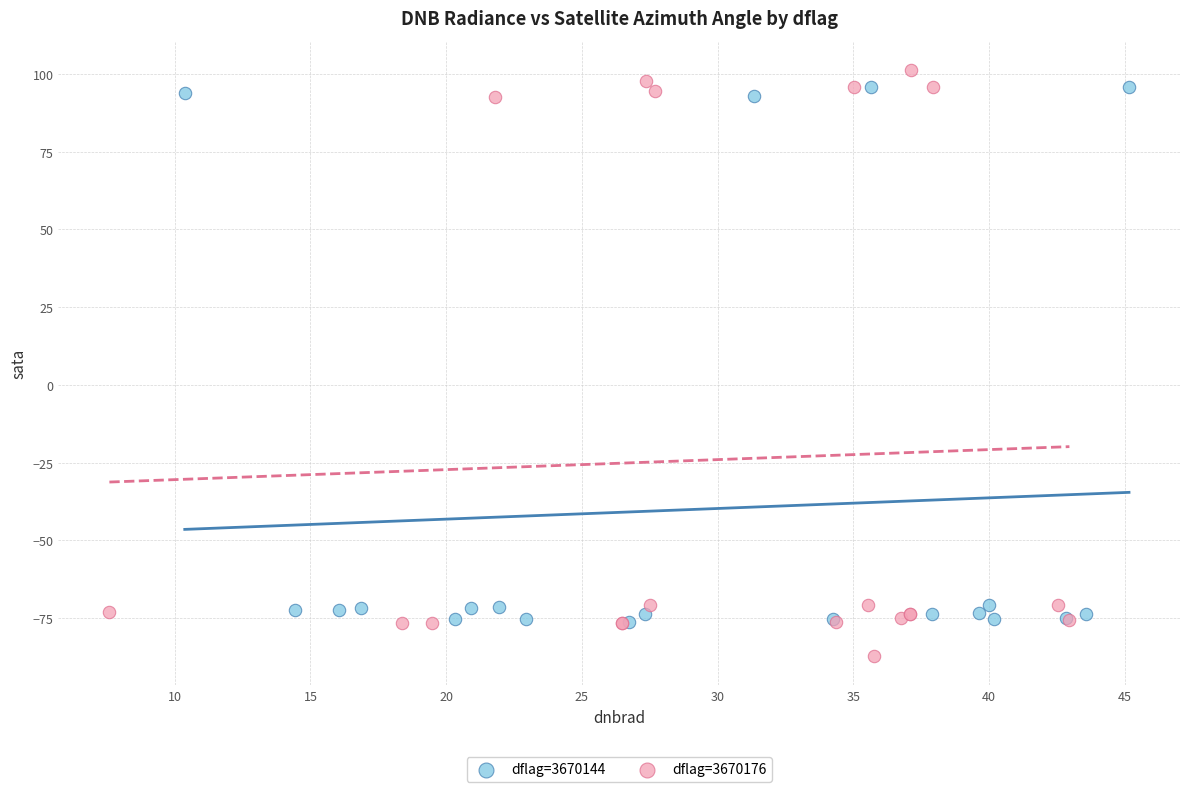

Which series has the widest spread of Y values?

dflag=3670176